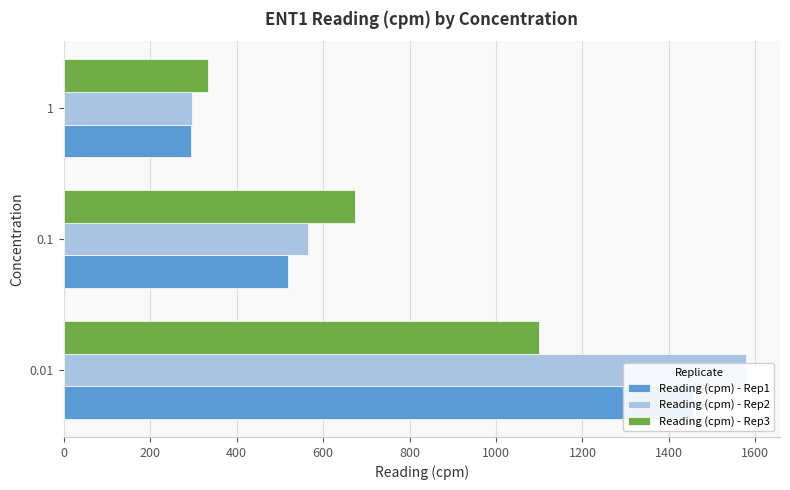

List the series in order of their peak value, lowest first.

Reading (cpm) - Rep3, Reading (cpm) - Rep1, Reading (cpm) - Rep2